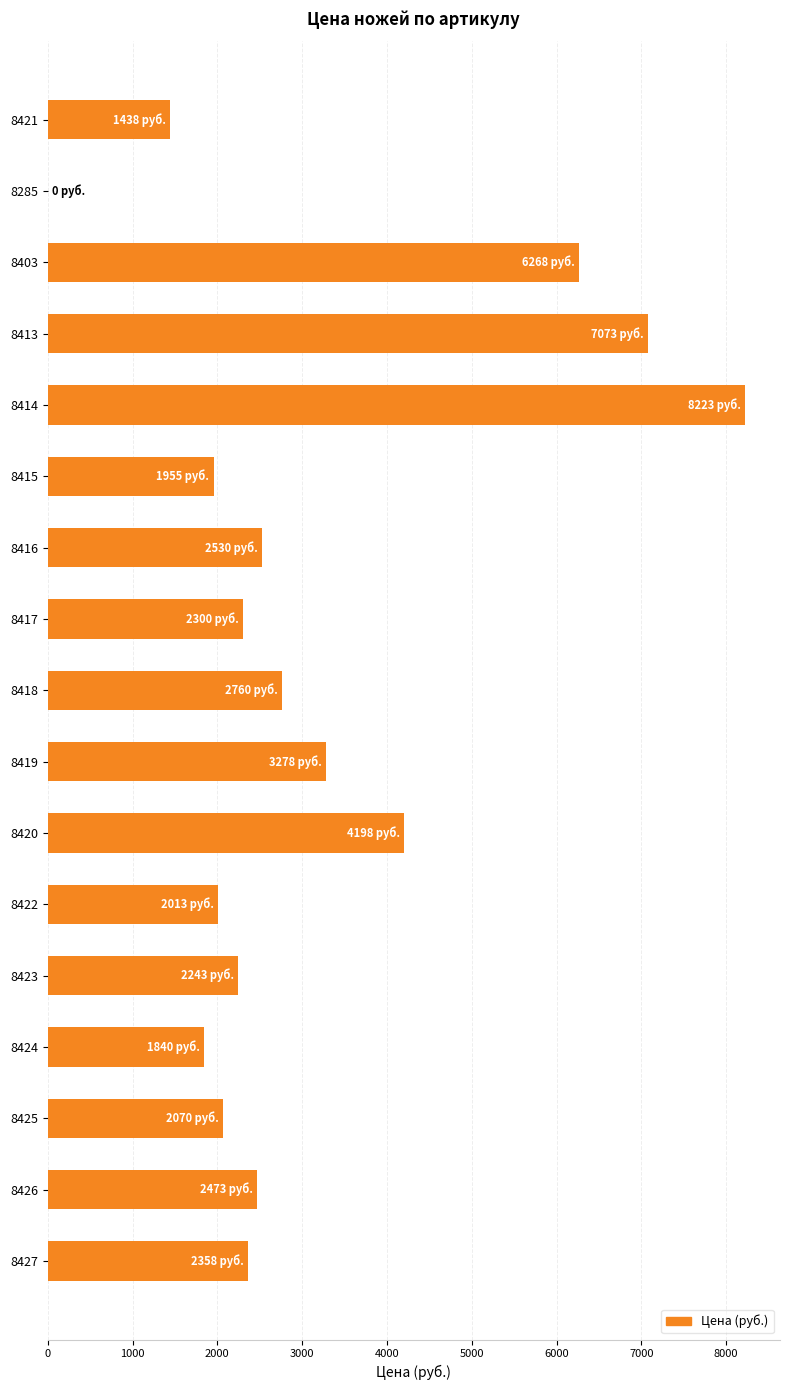

Reading bottom to top, list all the values displayed in this chart.

8427=2358	8426=2473	8425=2070	8424=1840	8423=2243	8422=2013	8420=4198	8419=3278	8418=2760	8417=2300	8416=2530	8415=1955	8414=8223	8413=7073	8403=6268	8285=0	8421=1438